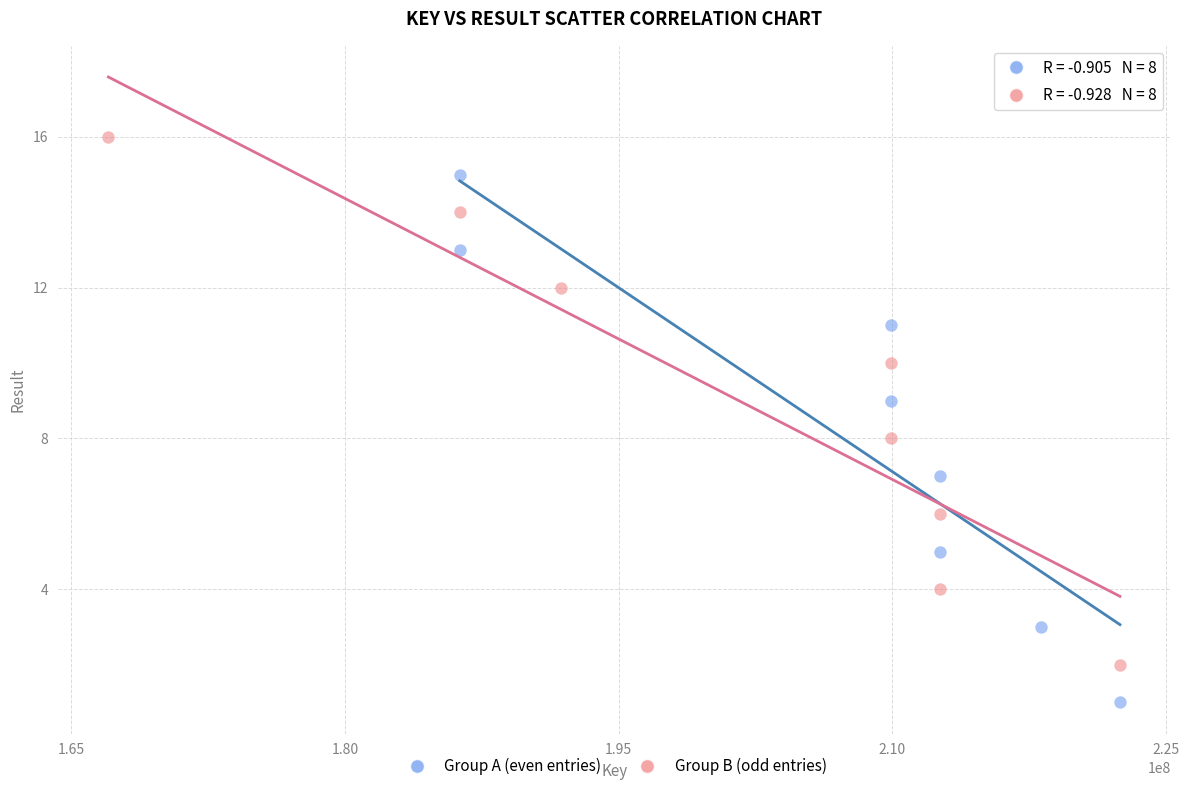

Which series reaches the maximum Y coordinate?

Group B (odd entries)